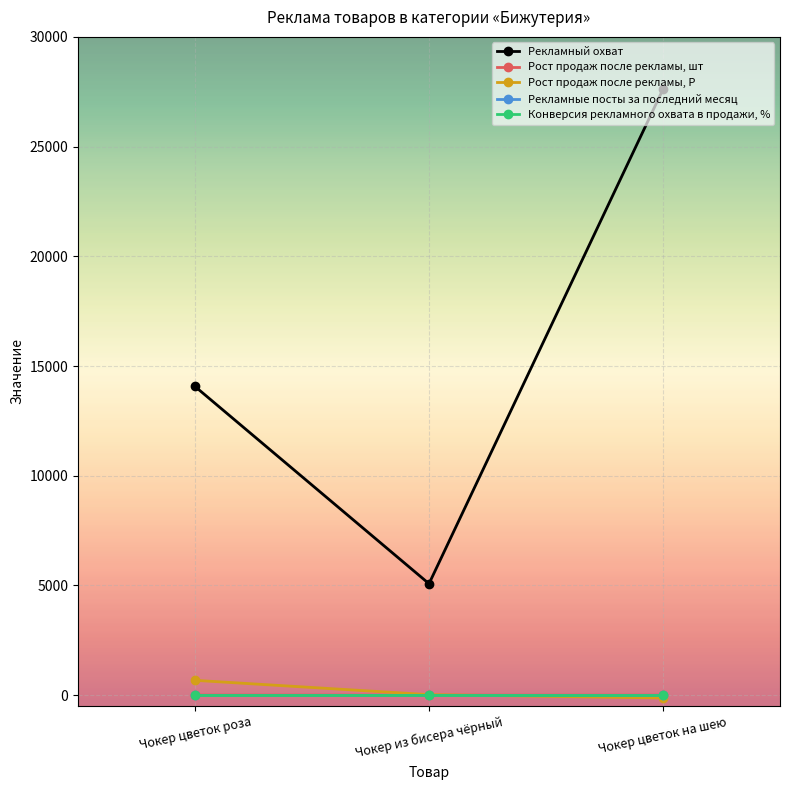

True or false: Конверсия рекламного охвата в продажи, % has a value of 0.0 at Чокер цветок на шею.

True